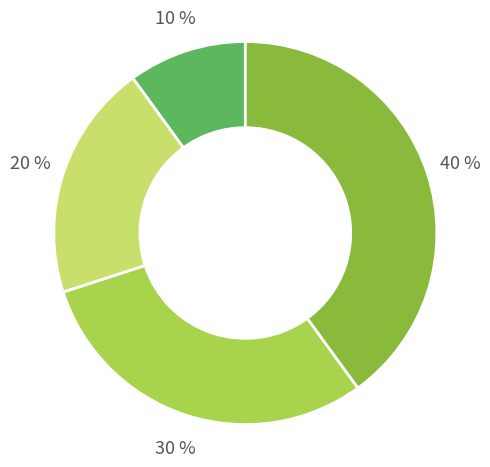

To the nearest percent, what is the difference between the largest and smallest slice percentages?

30%